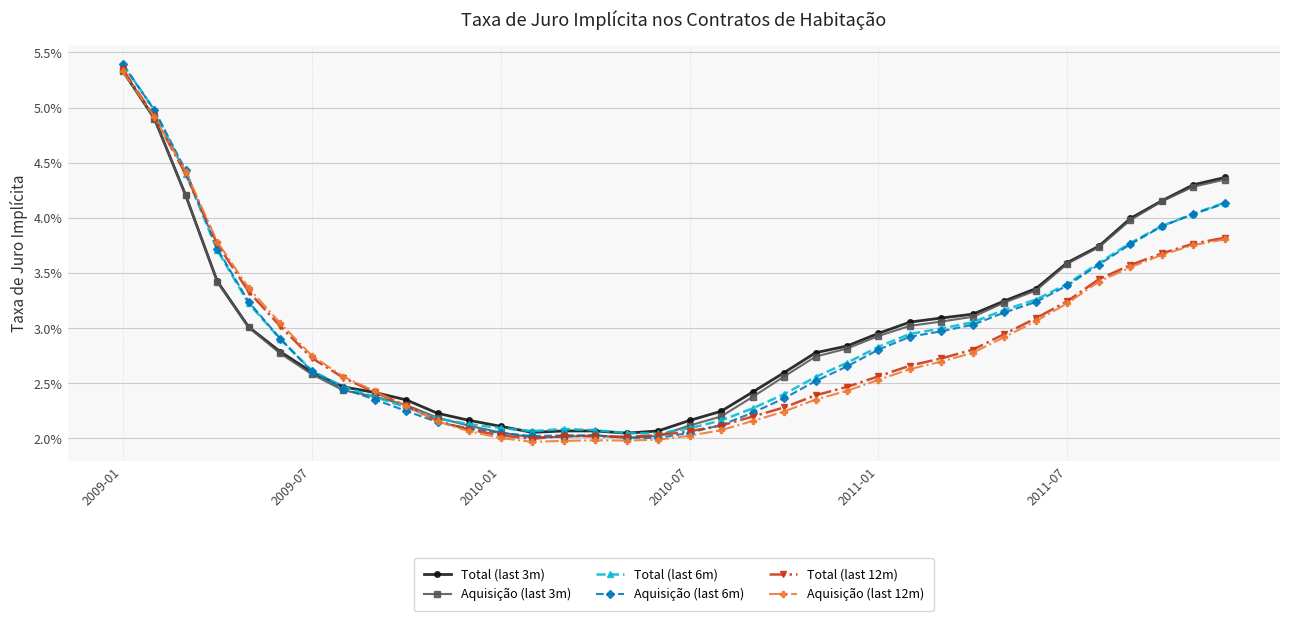

Is this an area chart (filled region under the line)?

No